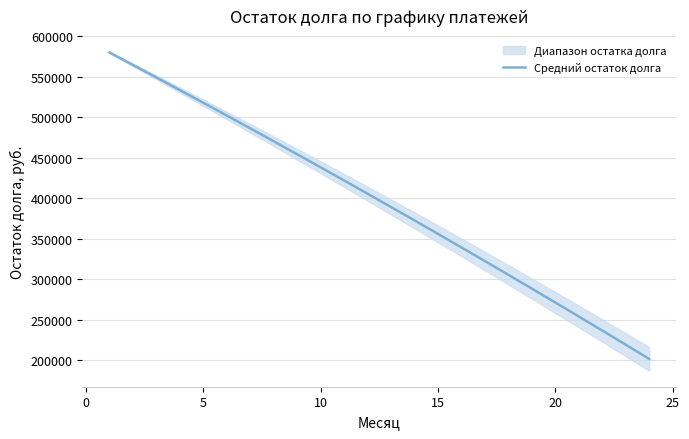

What is the minimum value for Средний остаток долга?

201779.8